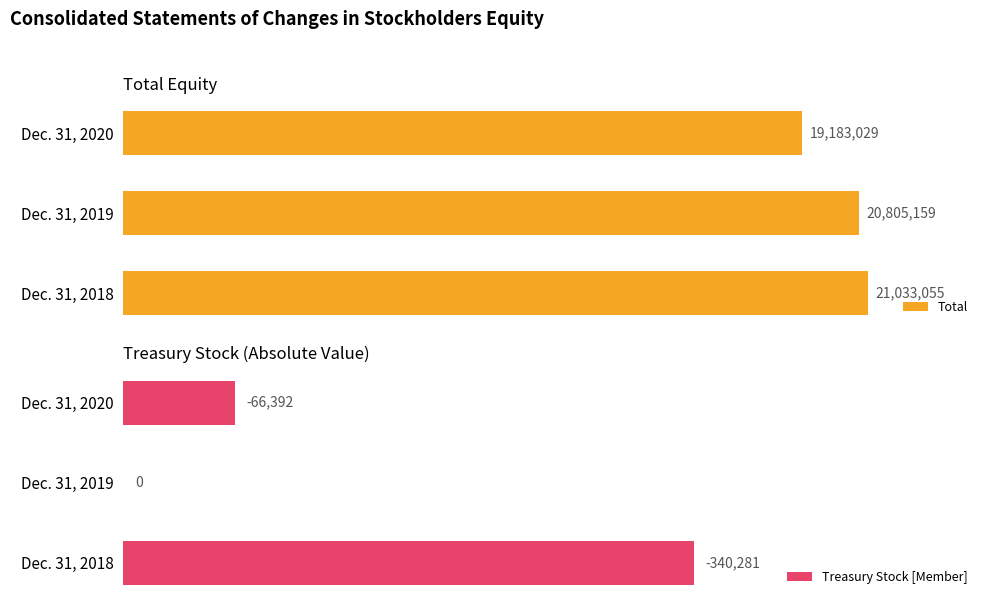

Rank the series by their maximum value, from lowest to highest.

Treasury Stock [Member], Total